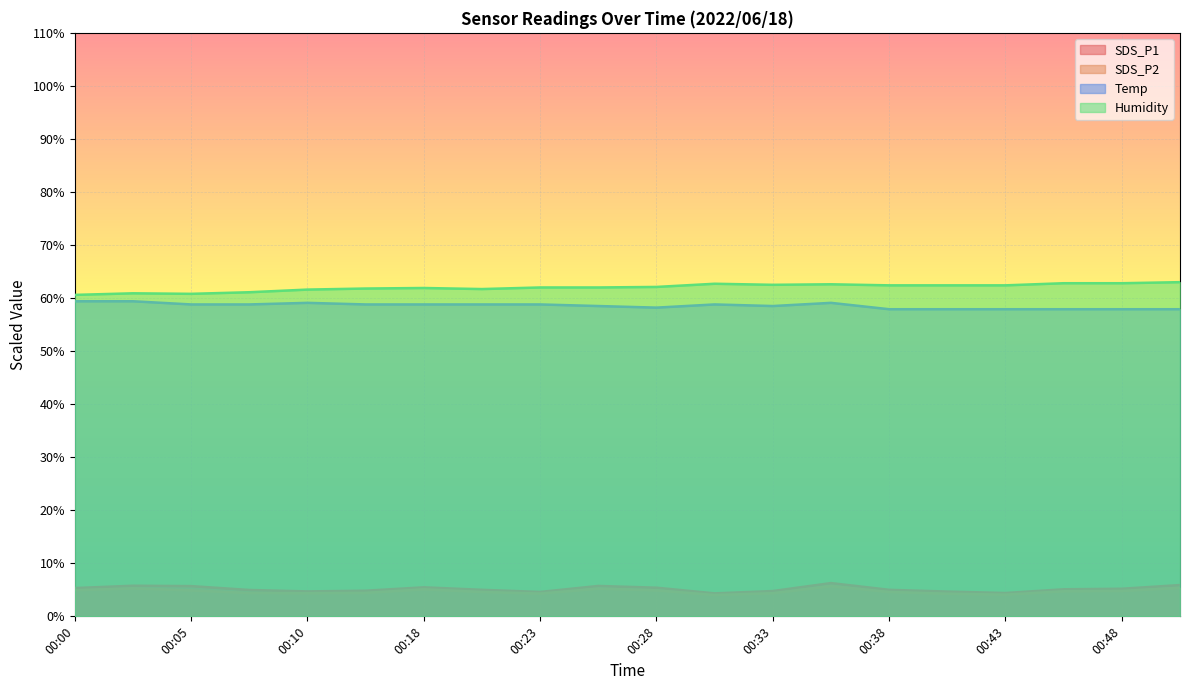

How many categories are shown in the chart?

20